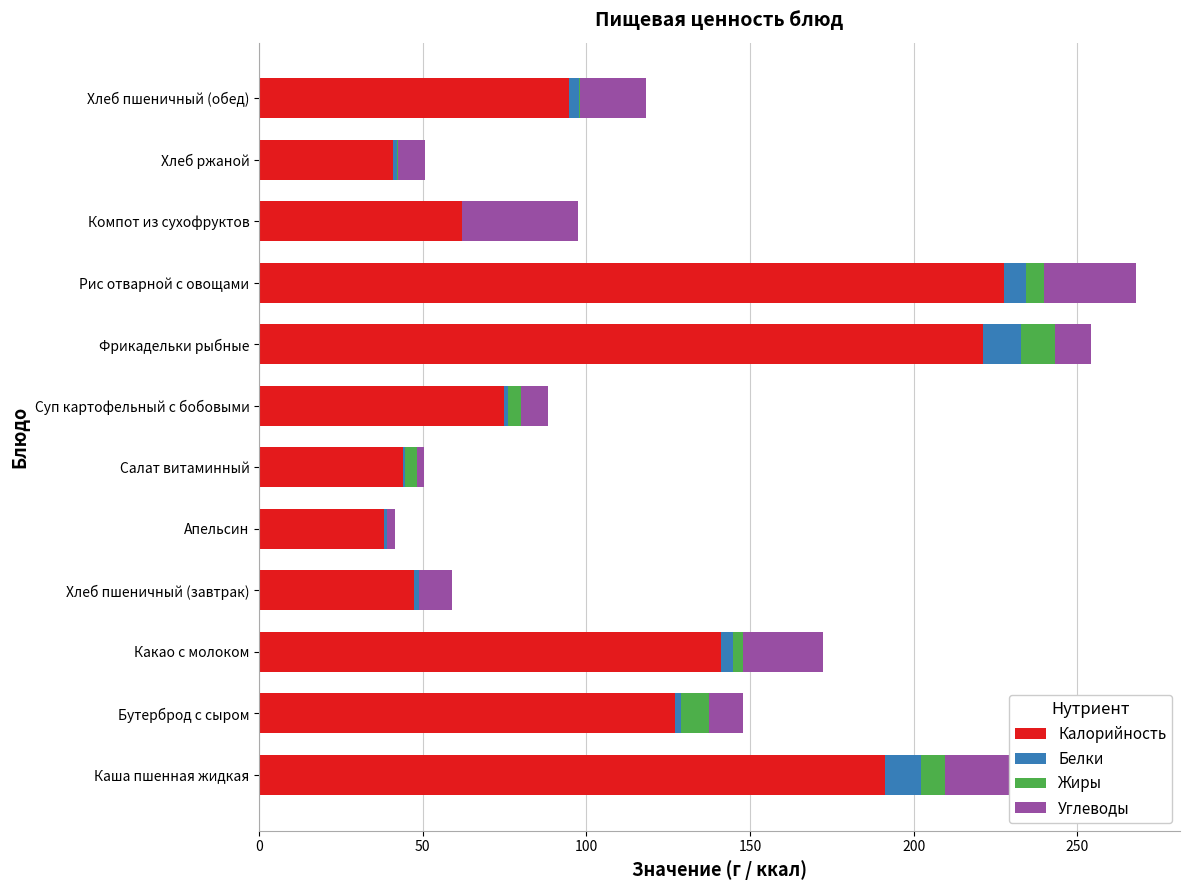

What are all the series names shown in the legend?

Калорийность, Белки, Жиры, Углеводы